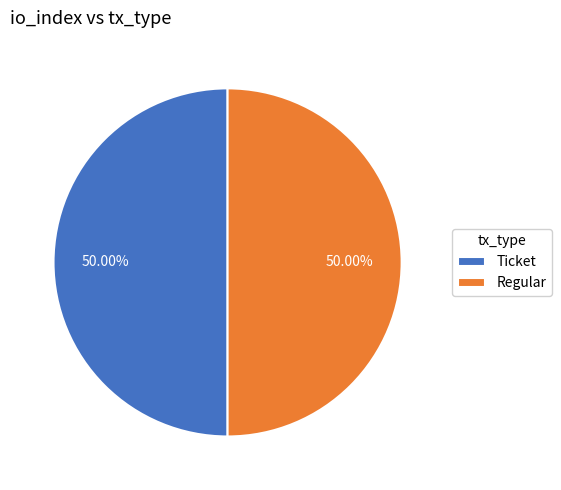

Is the sum of Regular and Ticket greater than half?

Yes